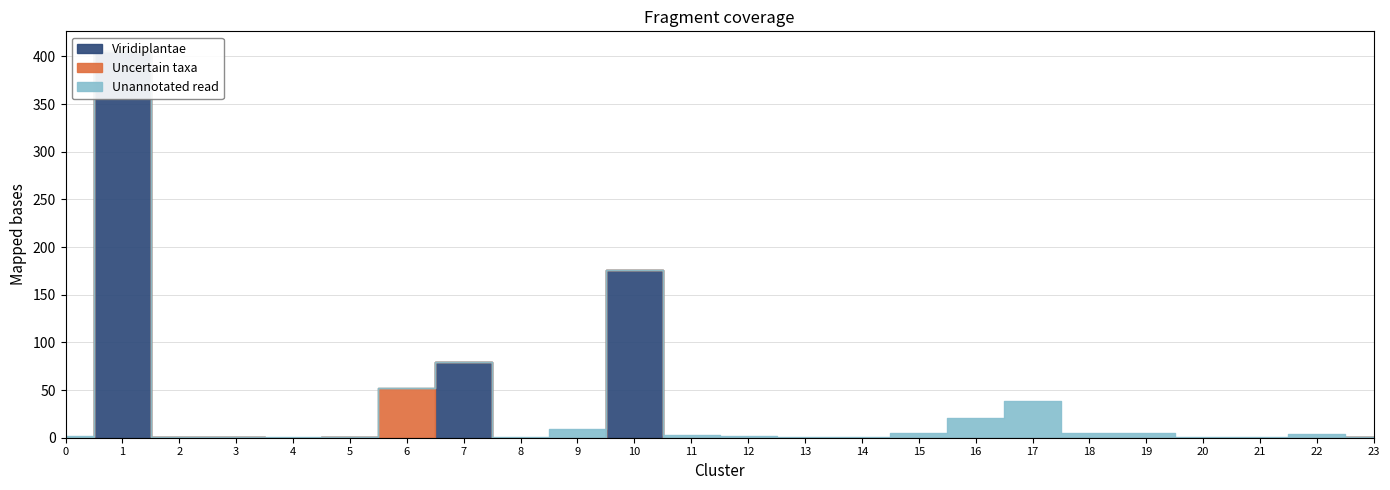

What is the sum of all Unannotated read values?

100